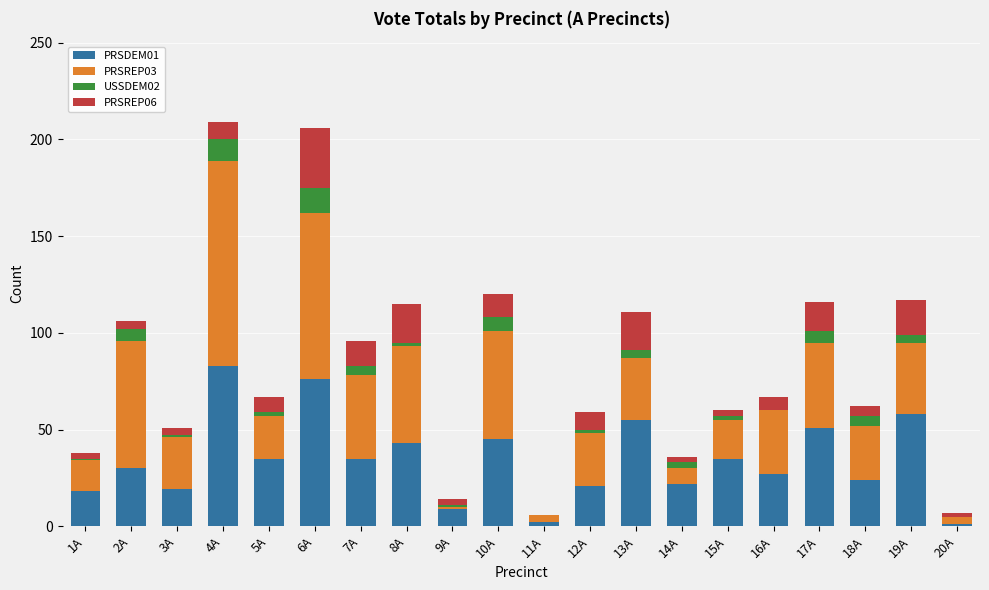

Which category has the highest value in the PRSDEM01 series?

4A